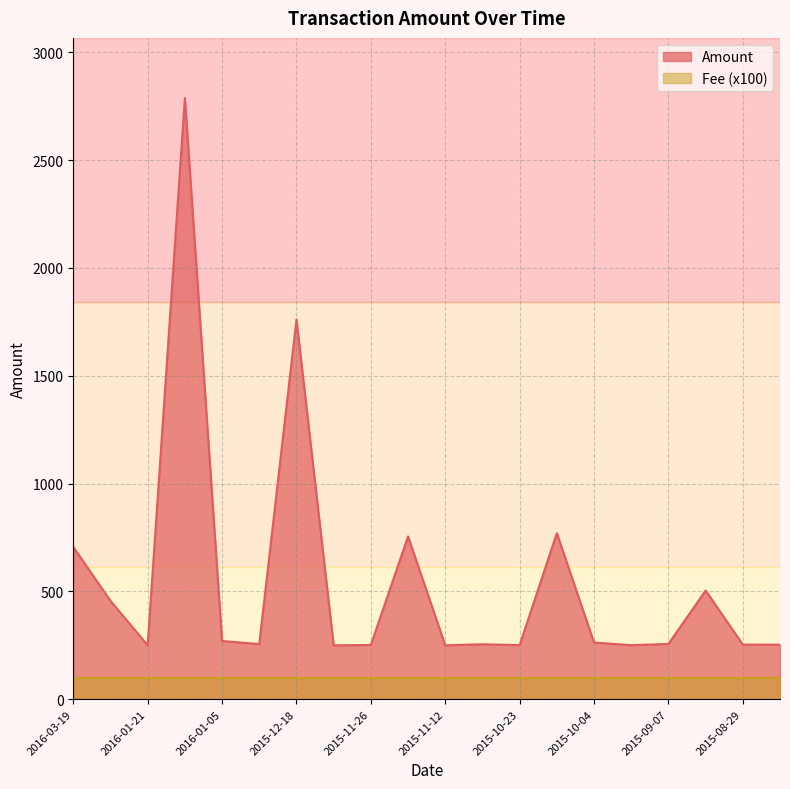

What is the label of the 7th point from the left?

2015-12-18